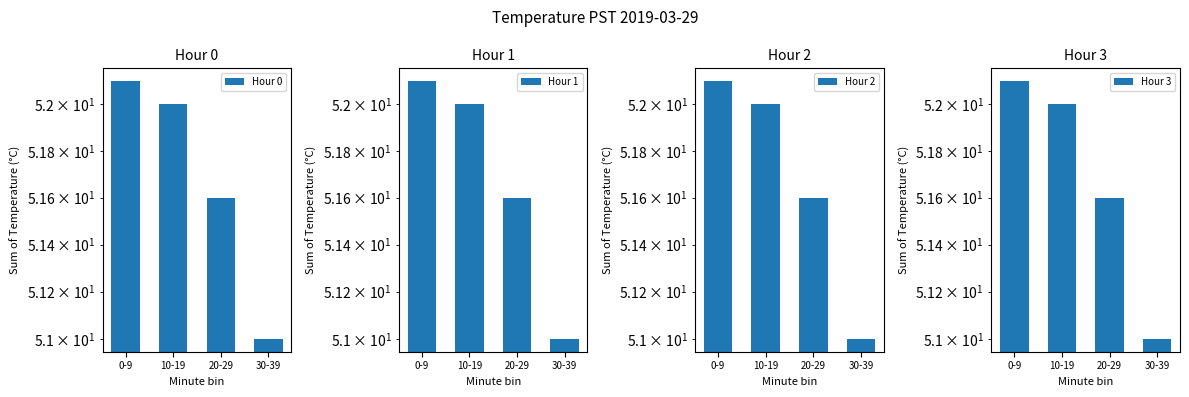

At which label does Hour 1 first exceed 52?

0-9